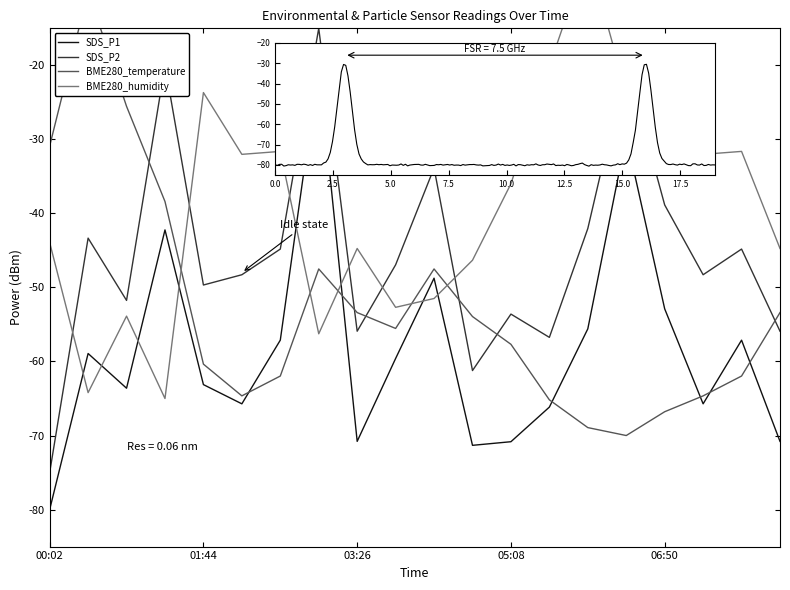

How many data points does each series have?

20